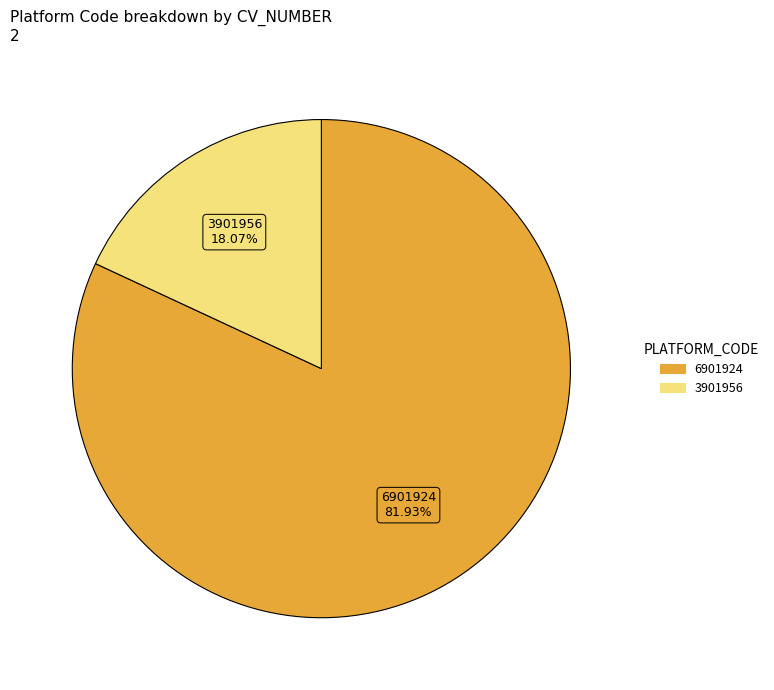

Which category has the biggest portion of the pie?

6901924